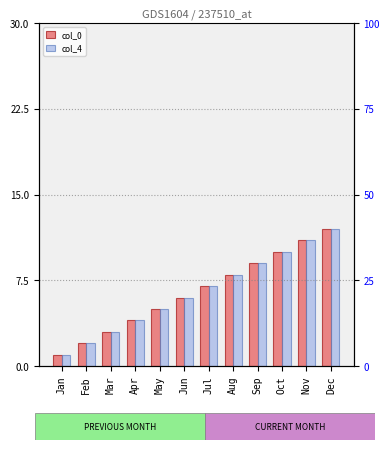

How many bars are there in each group?

2